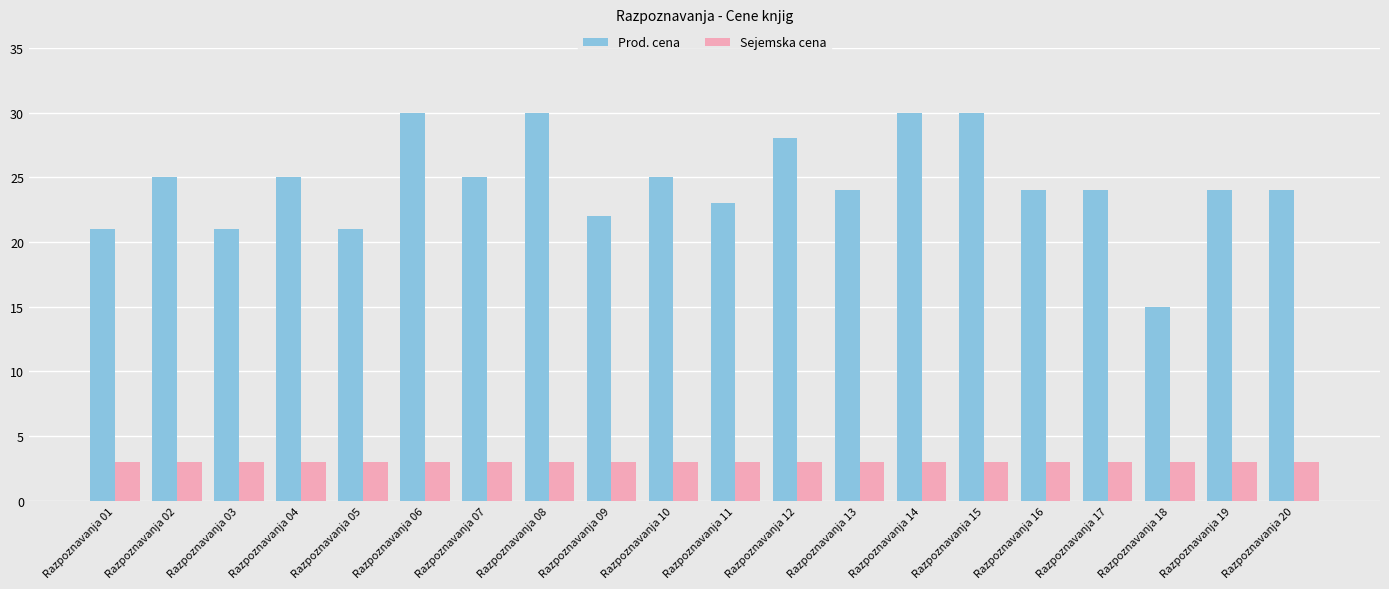

True or false: Sejemska cena has a value of 3 at Razpoznavanja 18.

True